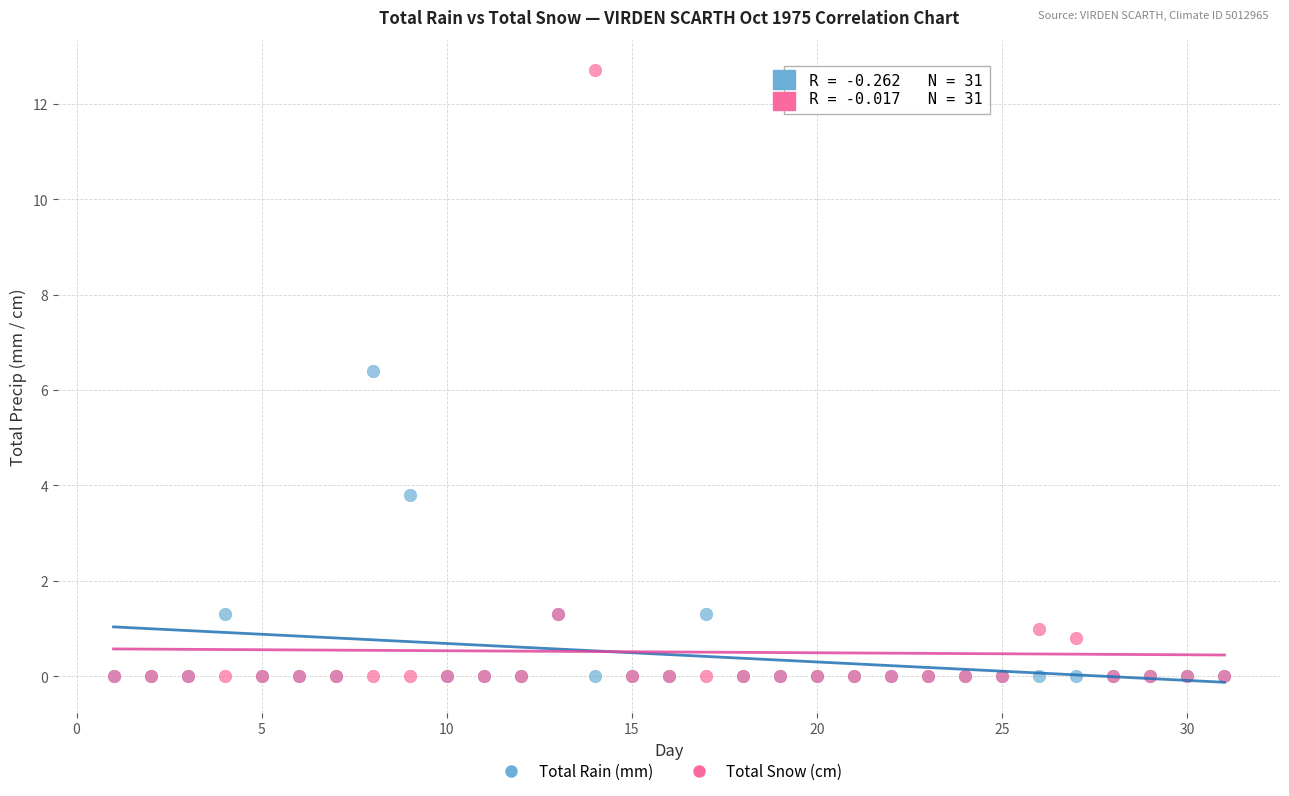

In the Total Rain (mm) series, what Y value is closest to 3?

3.8